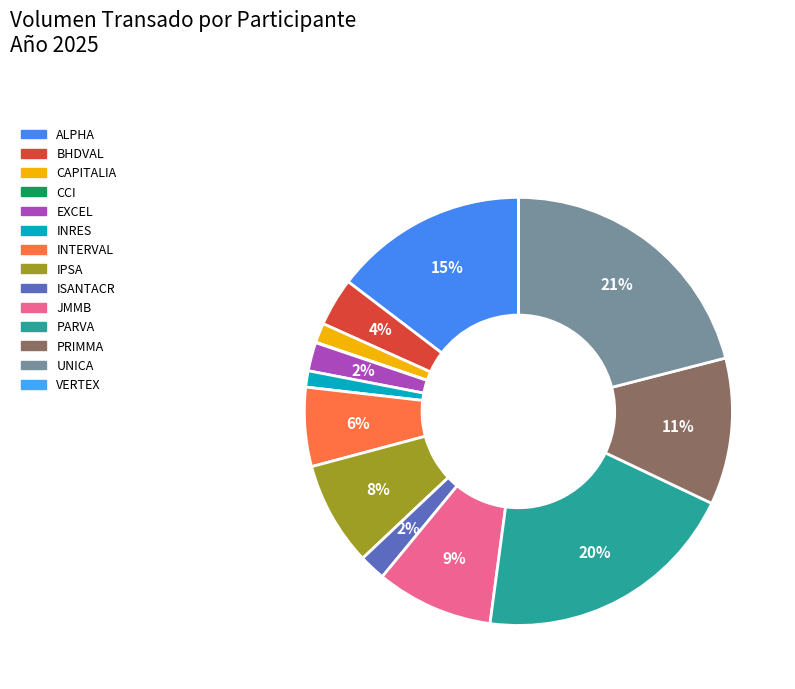

Which has a higher value, IPSA or JMMB?

JMMB